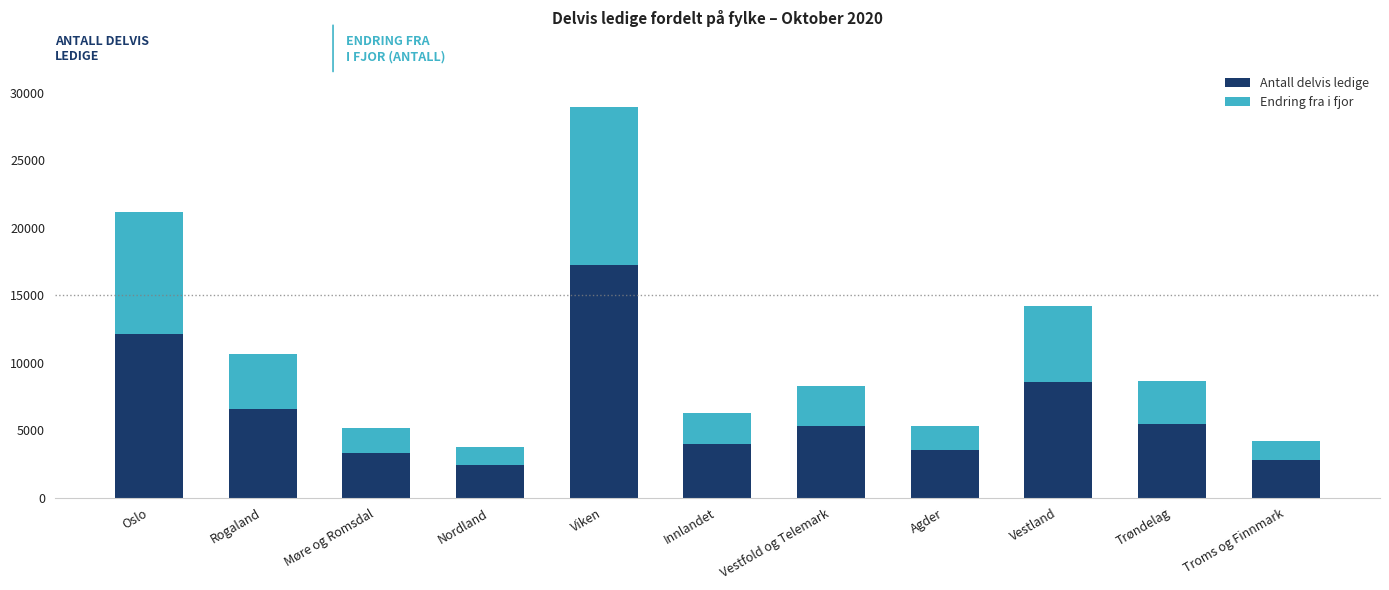

The value of Antall delvis ledige at Agder is 3507. True or false?

True